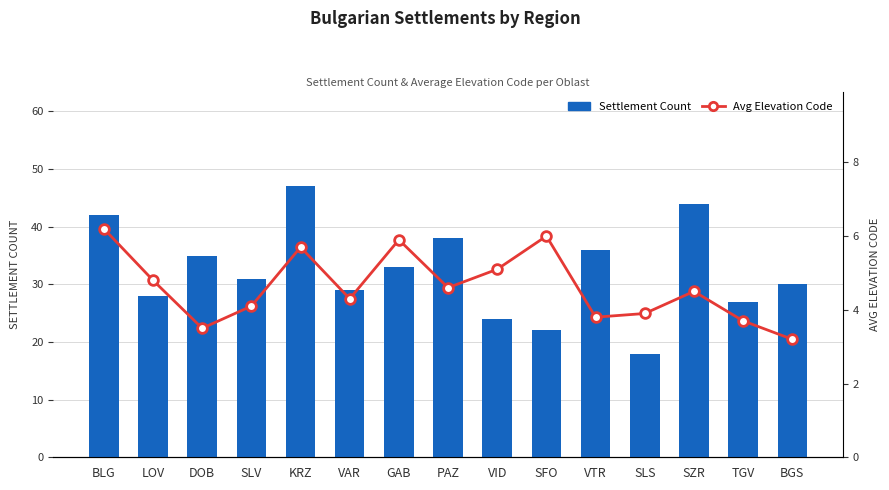

Which series has the widest spread of values?

Settlement Count